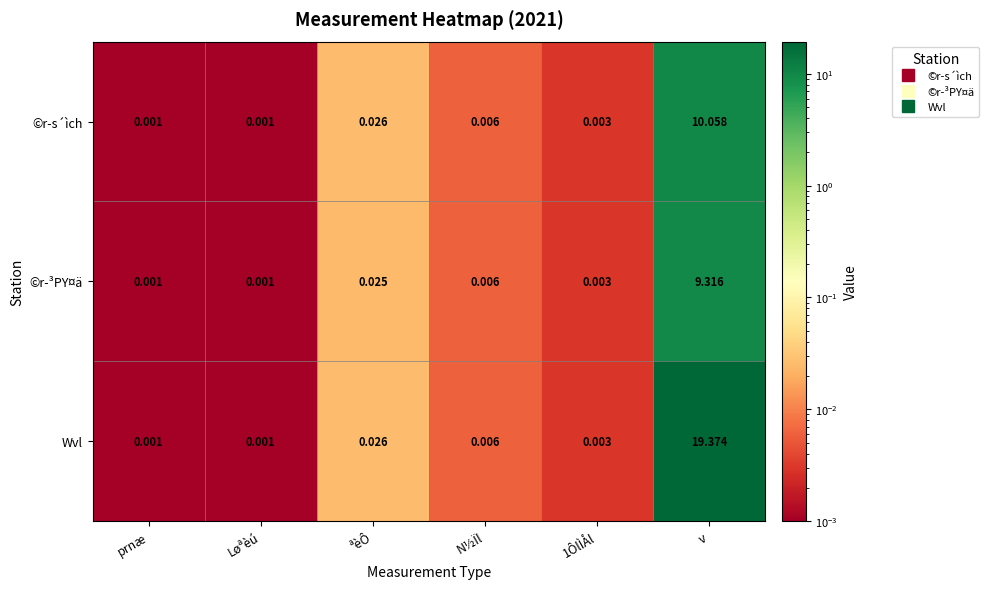

Which label corresponds to the largest value in the chart?

v